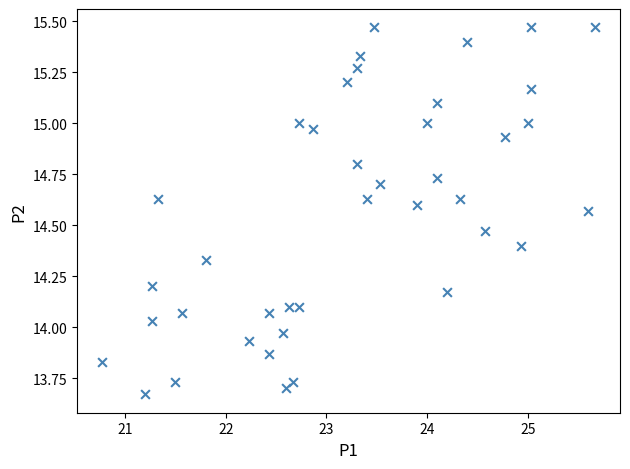

What is the range of Y values (max minus min)?

1.8